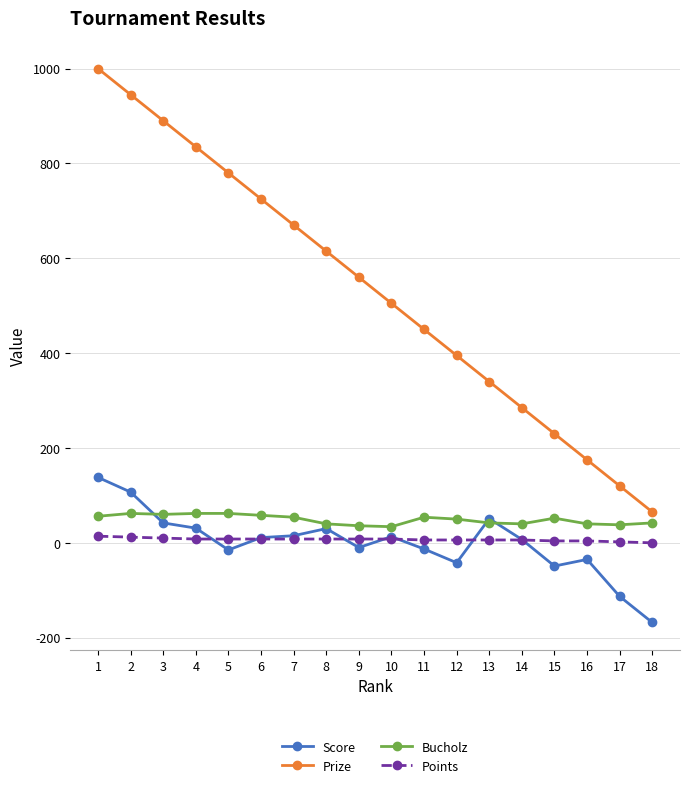

Does the chart display data point markers on the line(s)?

Yes